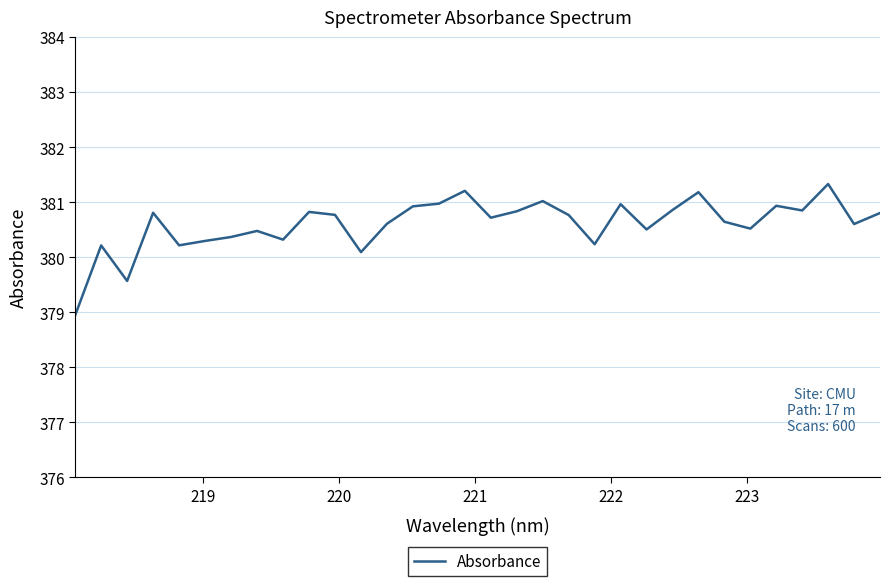

What is the greatest value displayed?

381.3